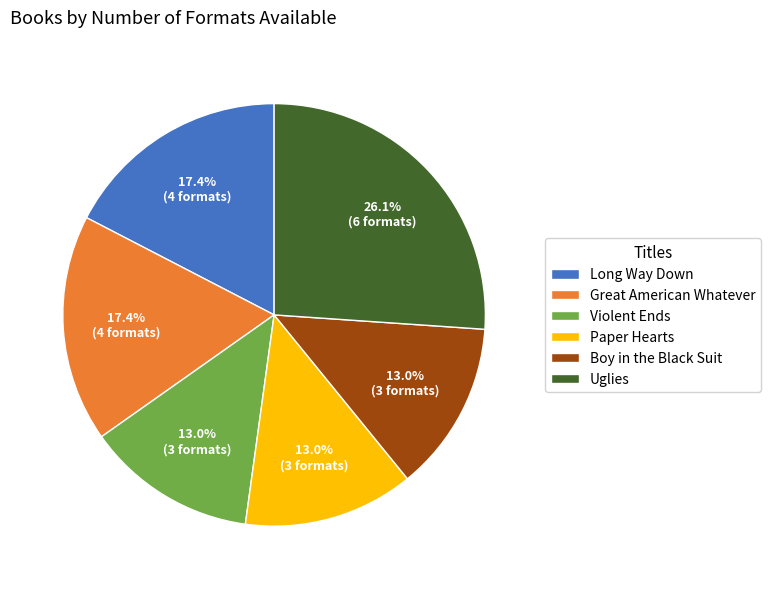

Does Great American Whatever represent more than half of the total?

No